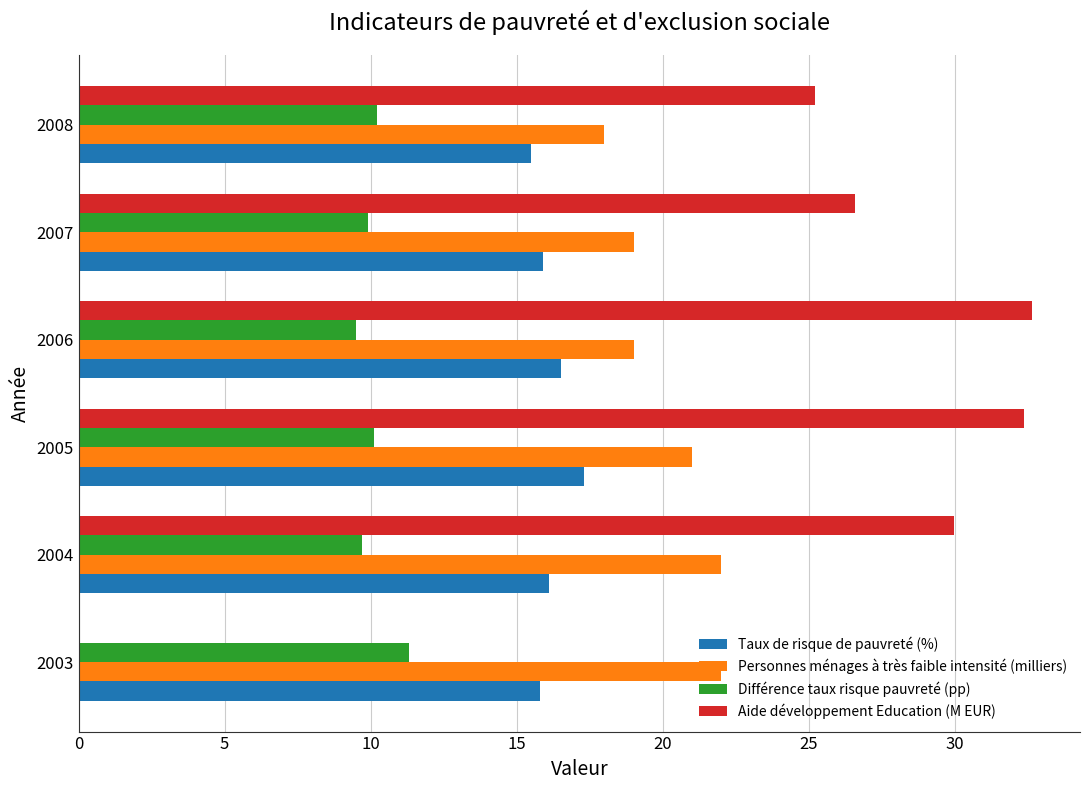

What is the total value across all series at 2005?

80.8